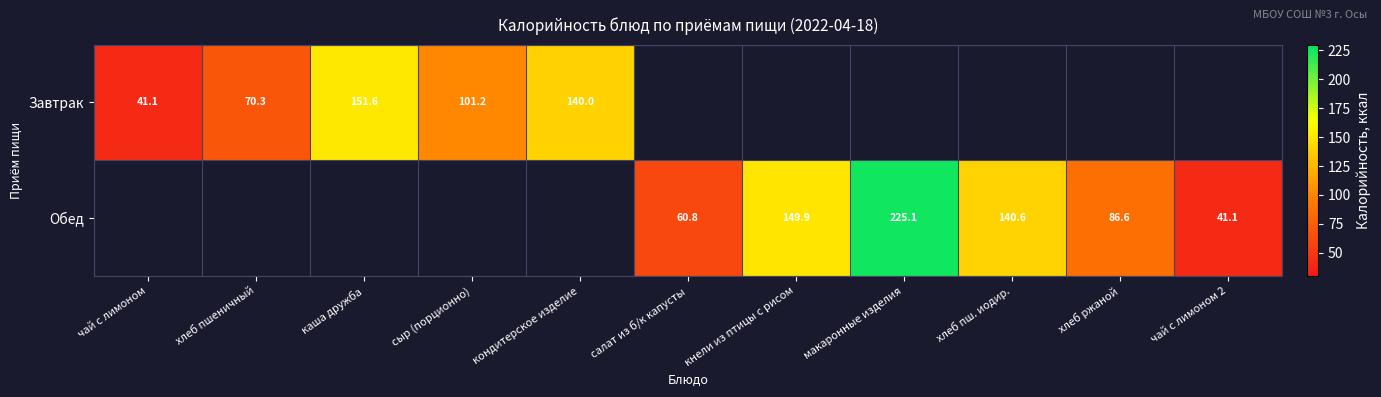

Is it true that Обед equals 60.8 at салат из б/к капусты?

True